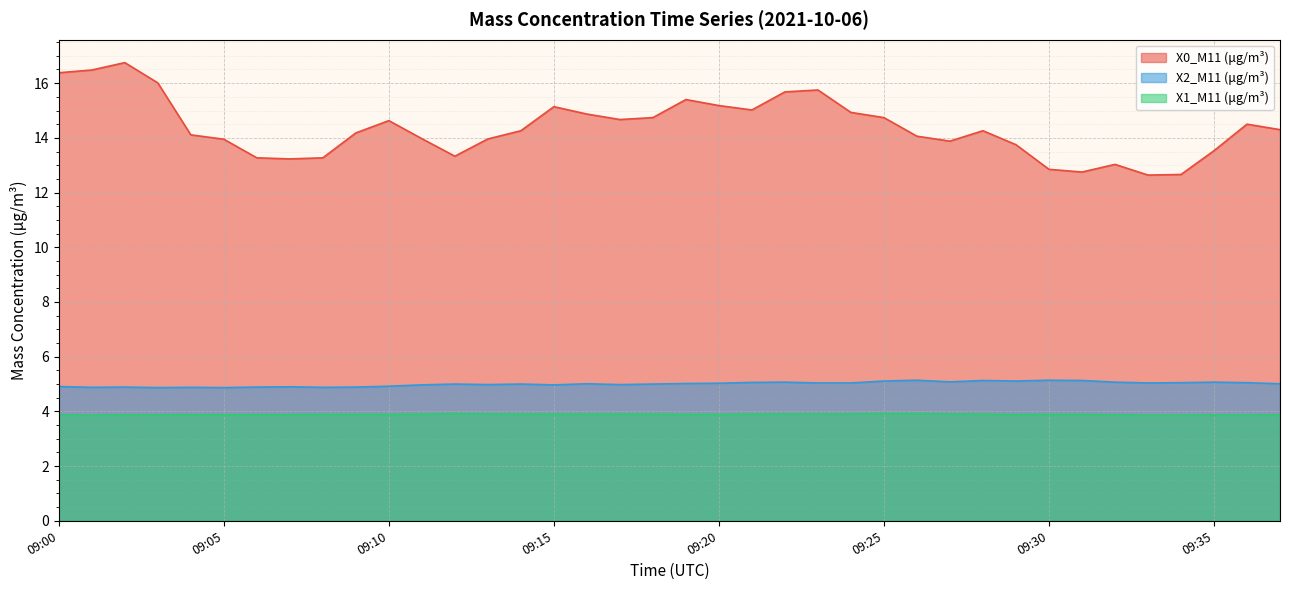

At which category is the sum across all series the highest?

09:02